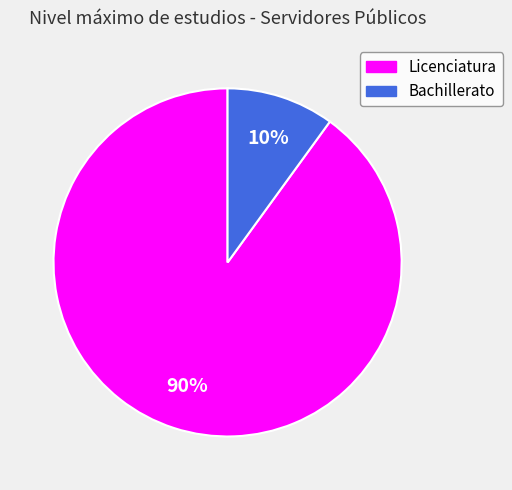

Which category accounts for the majority?

Licenciatura